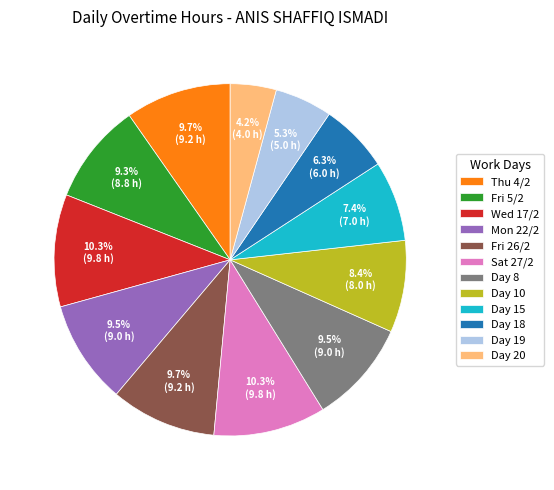

Is it true that Thu 4/2 is 16% of the pie?

False